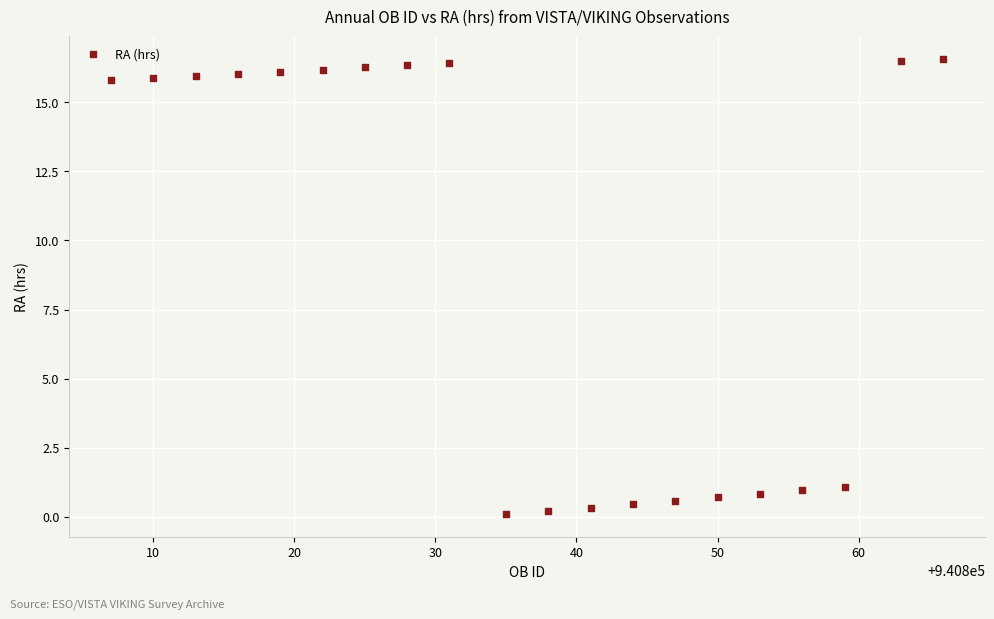

What is the range of Y values (max minus min)?

16.5